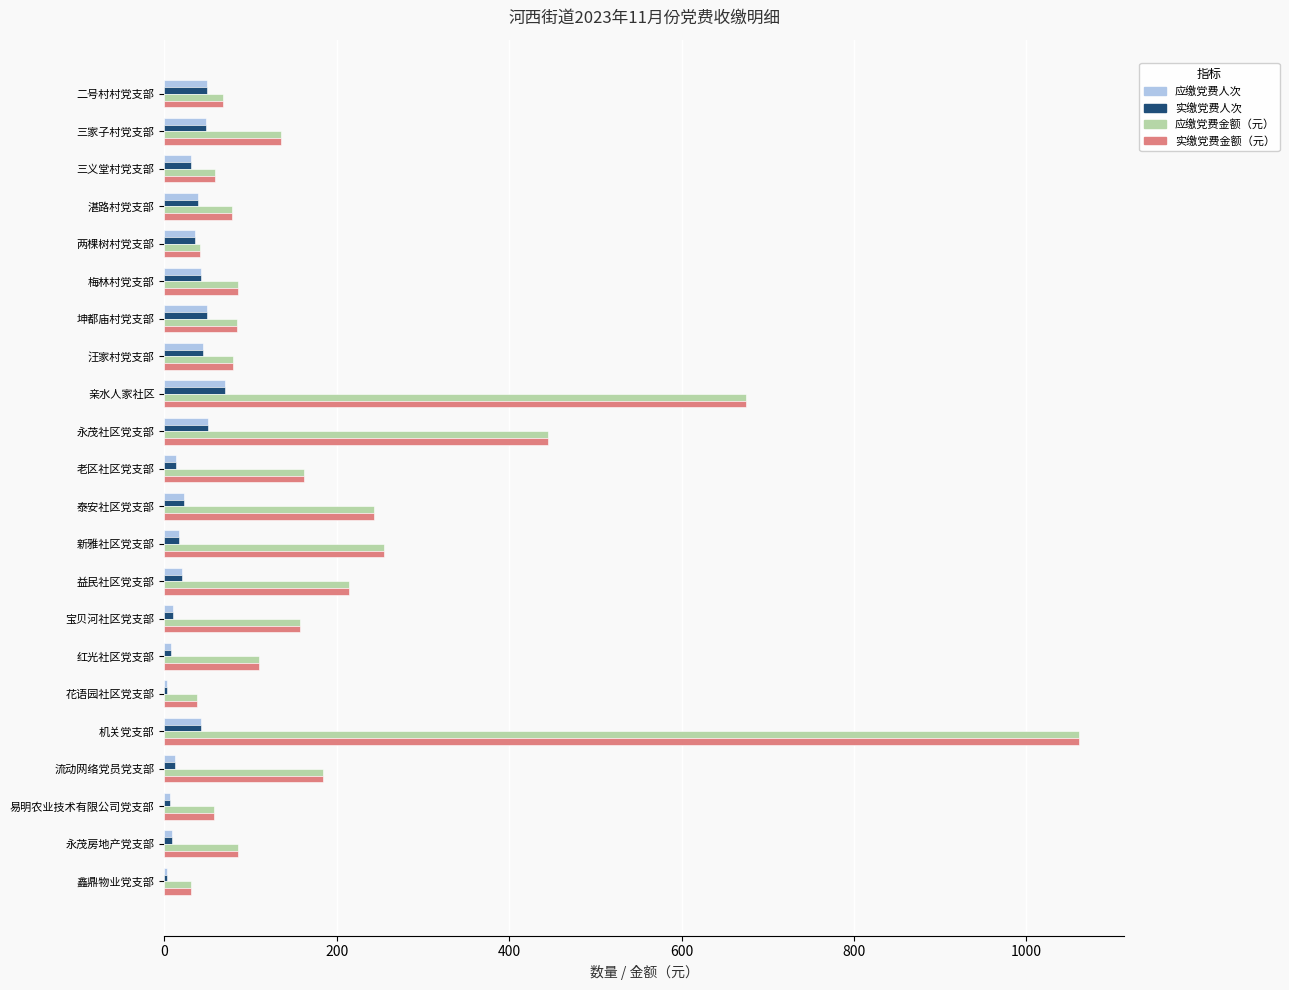

At which category does the chart reach its peak across all series?

机关党支部